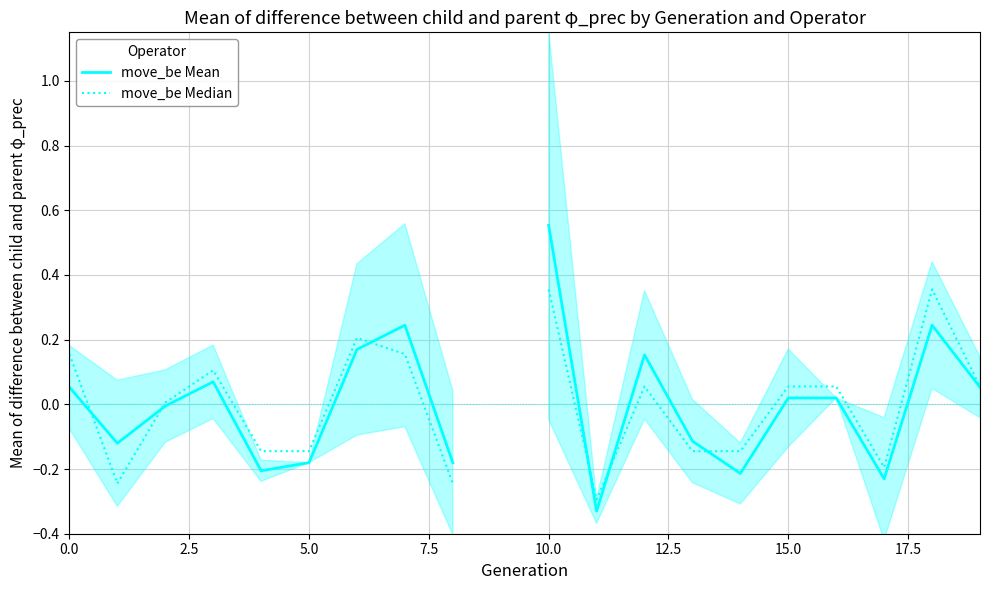

How many values in move_be Mean are below zero?

9